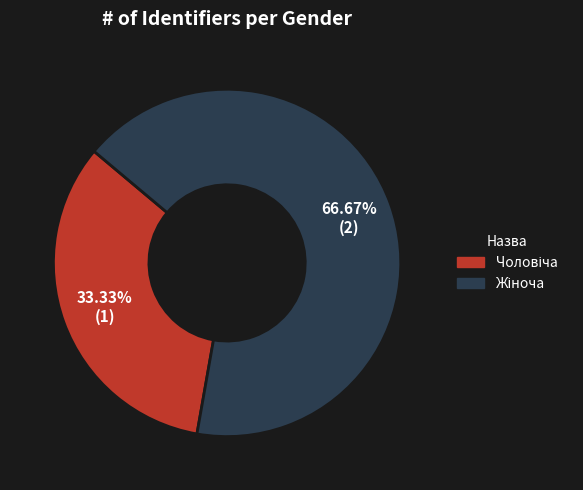

Does any single category account for the majority?

Yes